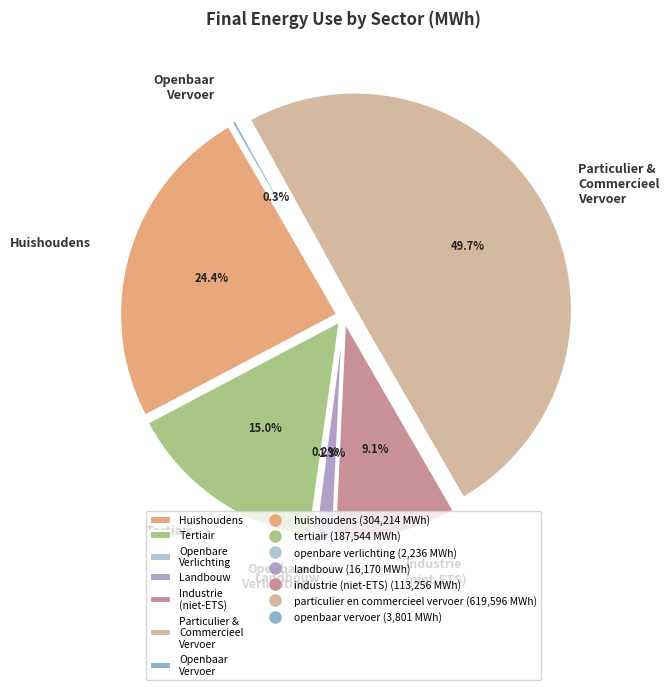

How many segments does this pie chart have?

7